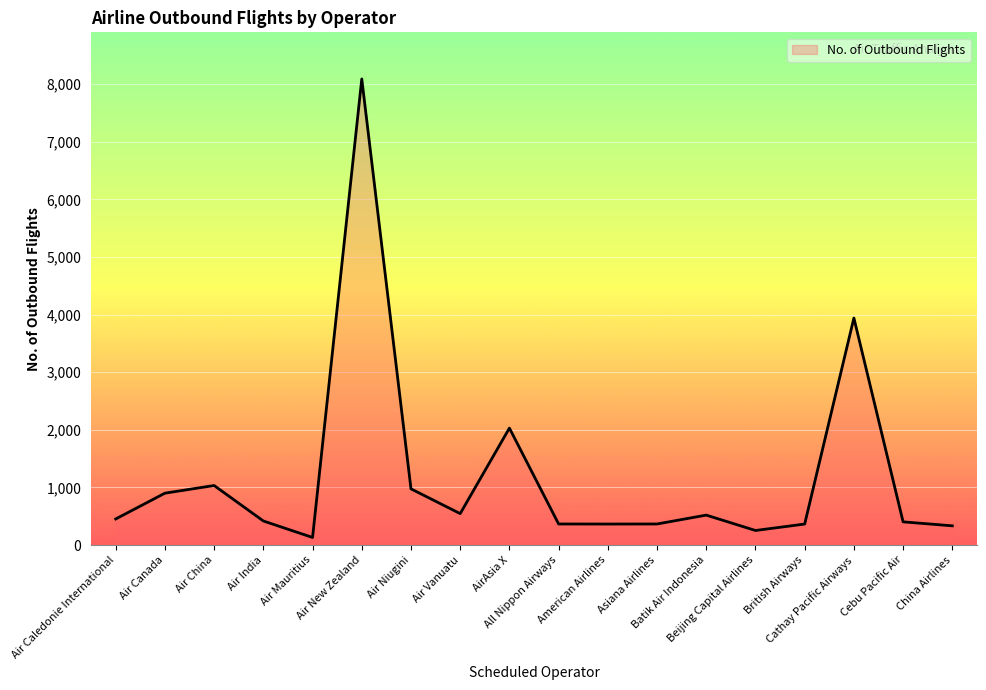

Which label corresponds to the largest value in the chart?

Air New Zealand